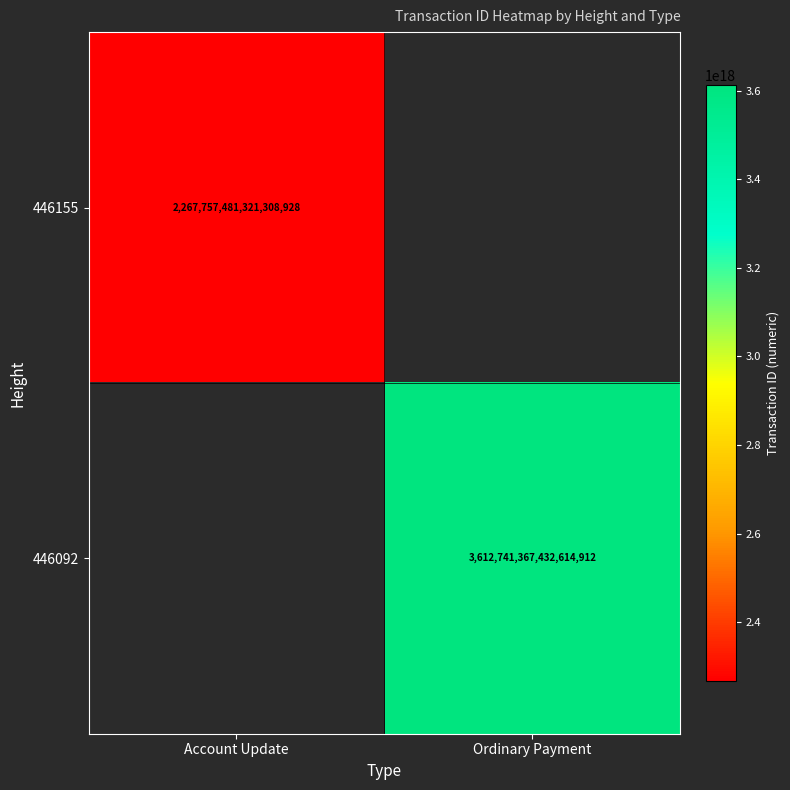

Is the value of 446092 at Ordinary Payment greater than the value of 446155 at Account Update?

Yes